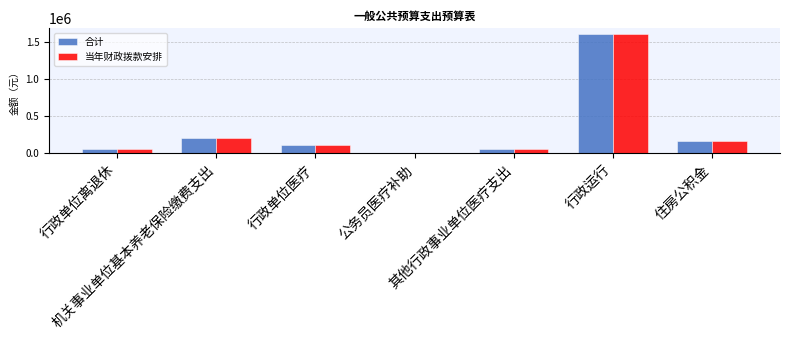

What is the difference between the maximum and second lowest values in the 合计 series?

1551775.3